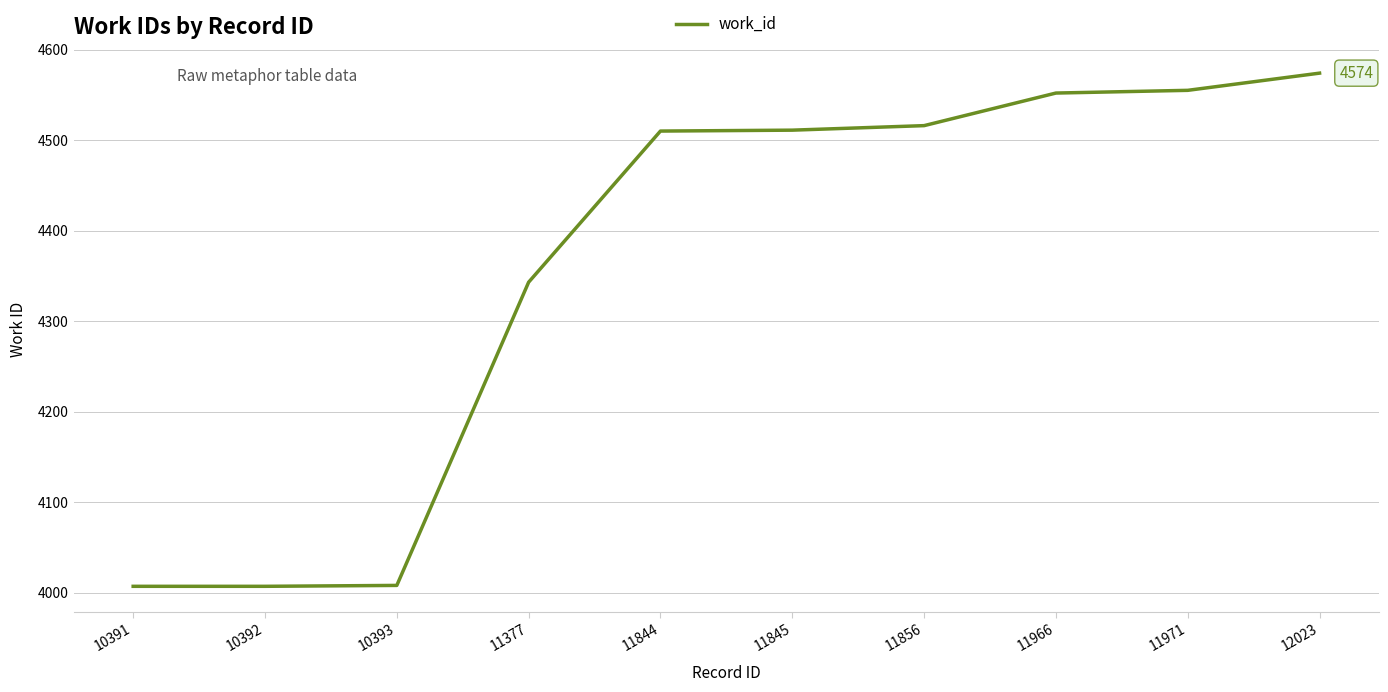

How many distinct data groups are displayed?

1